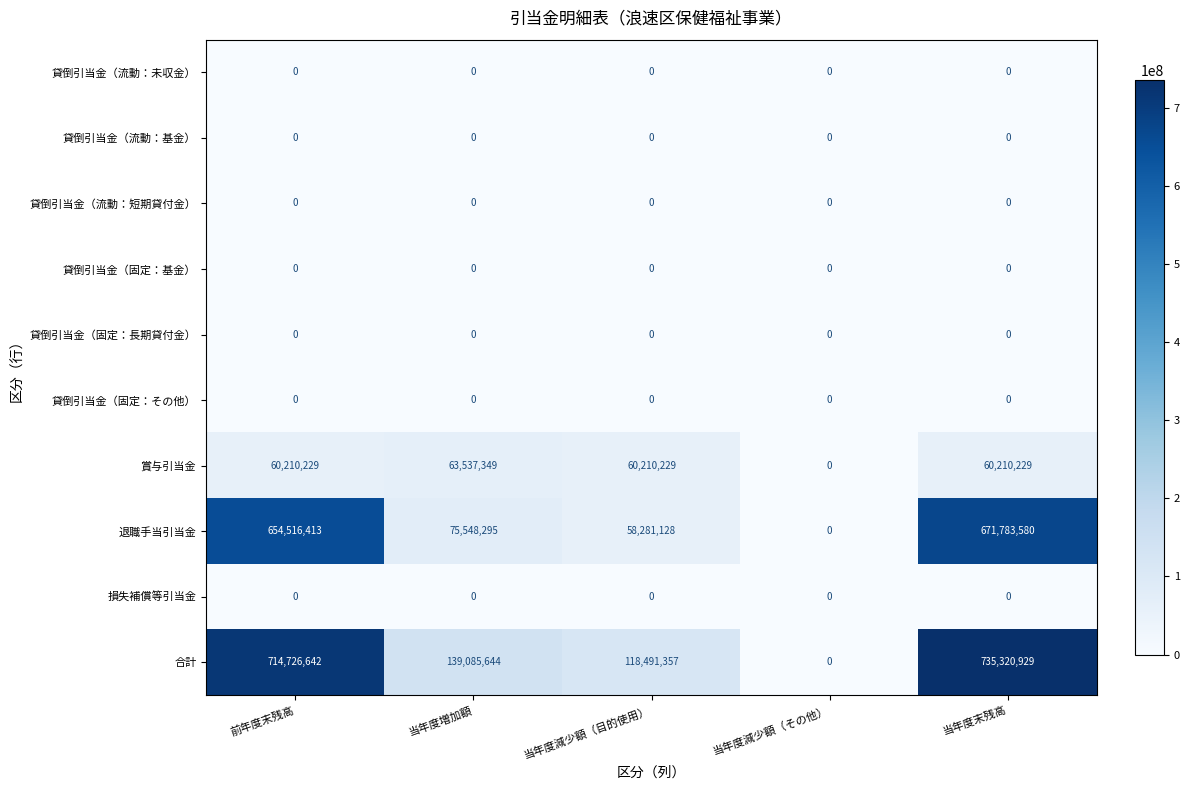

True or false: 貸倒引当金（固定：長期貸付金） has a value of 0 at 当年度末残高.

True